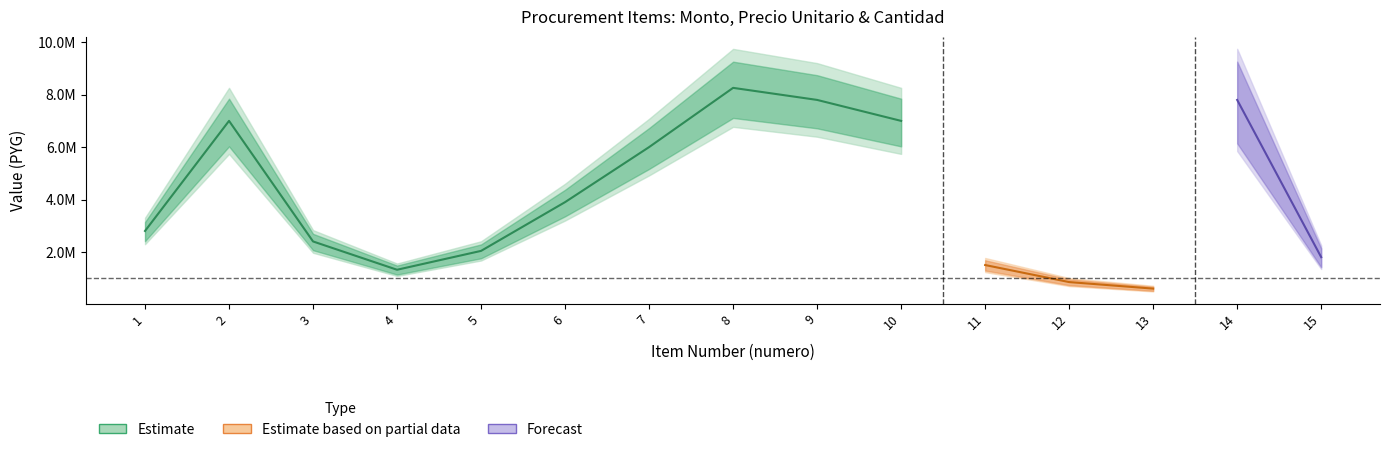

What is the lowest value of the monto series?

1320000